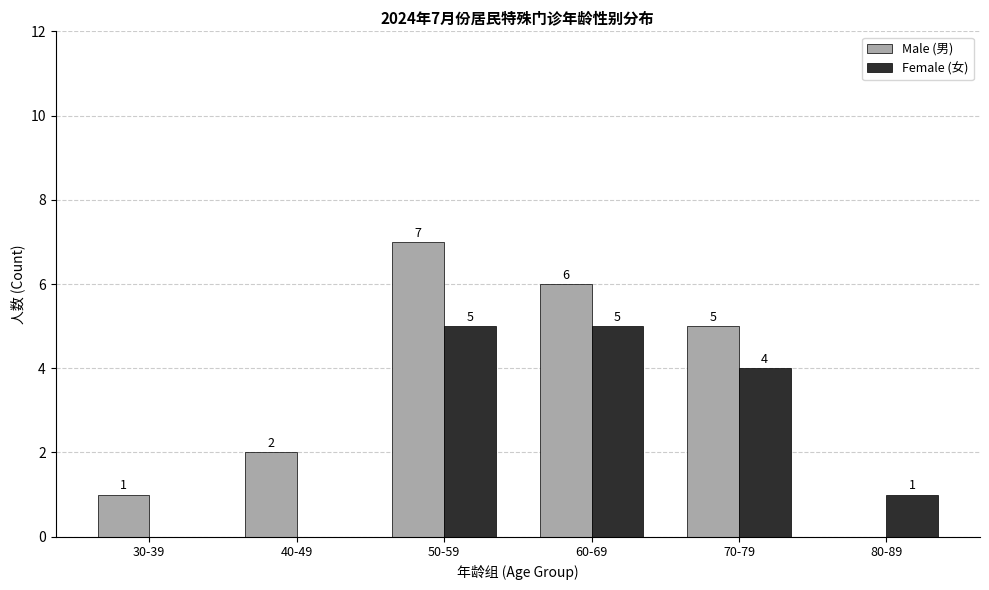

Reading left to right, list all the values displayed in this chart.

Male (男): 1	2	7	6	5	0
Female (女): 0	0	5	5	4	1